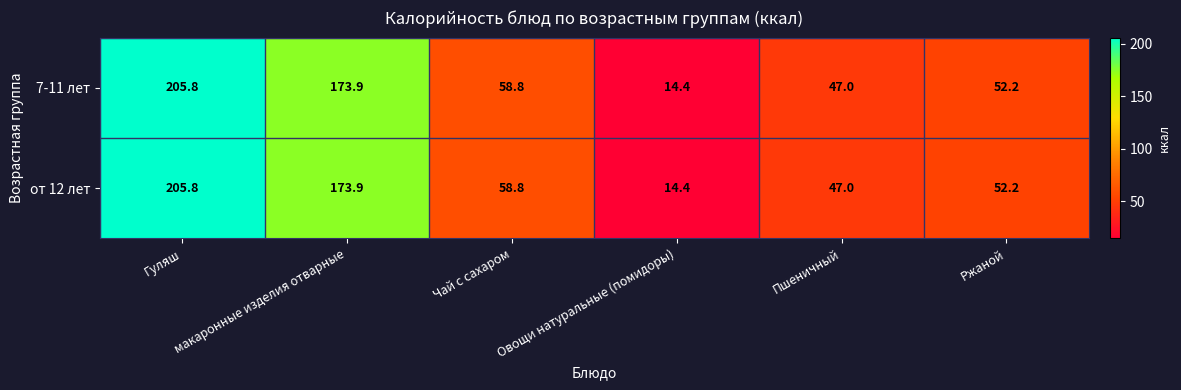

What is the difference between the maximum and second lowest values in the от 12 лет series?

158.8